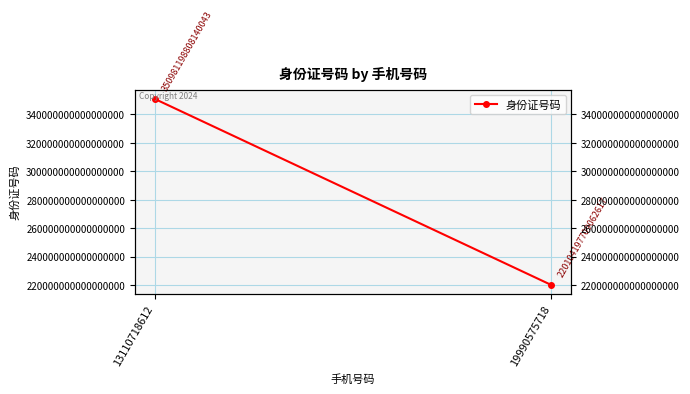

What is the approximate value at 19990575718, to the nearest 50?

220104197709062600